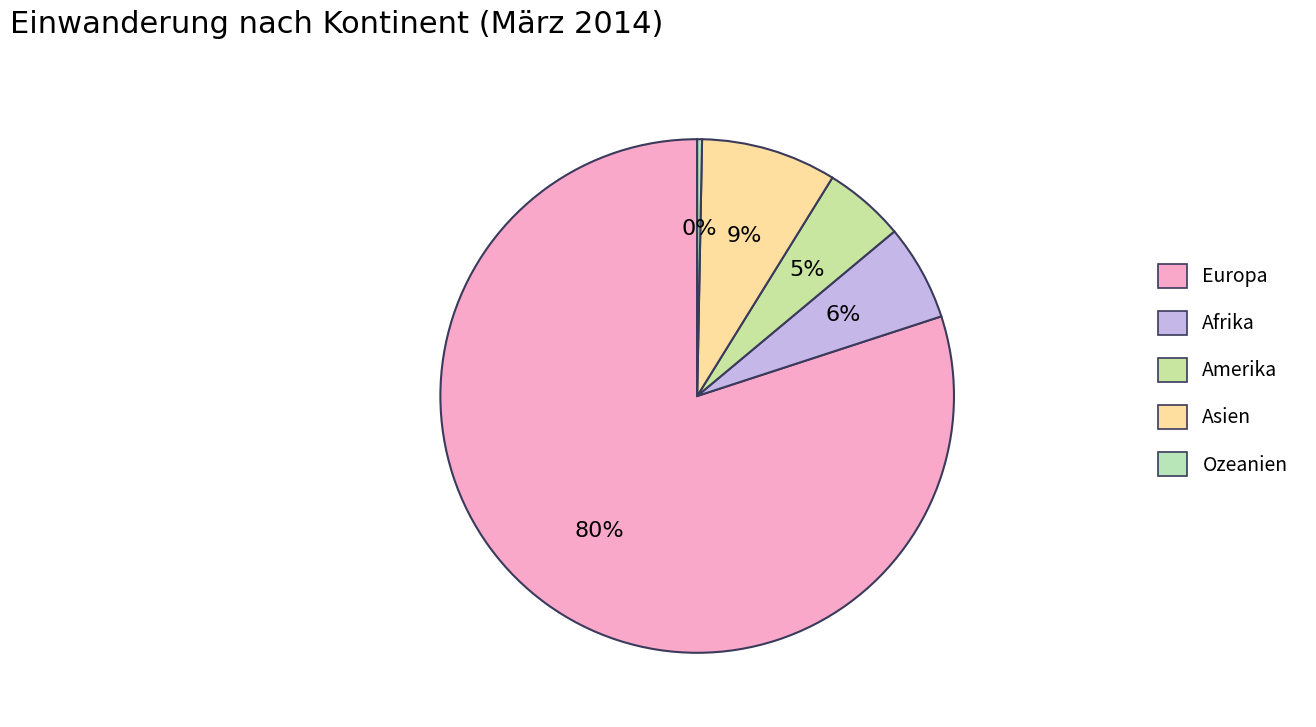

To the nearest percent, what portion does Afrika represent?

6%